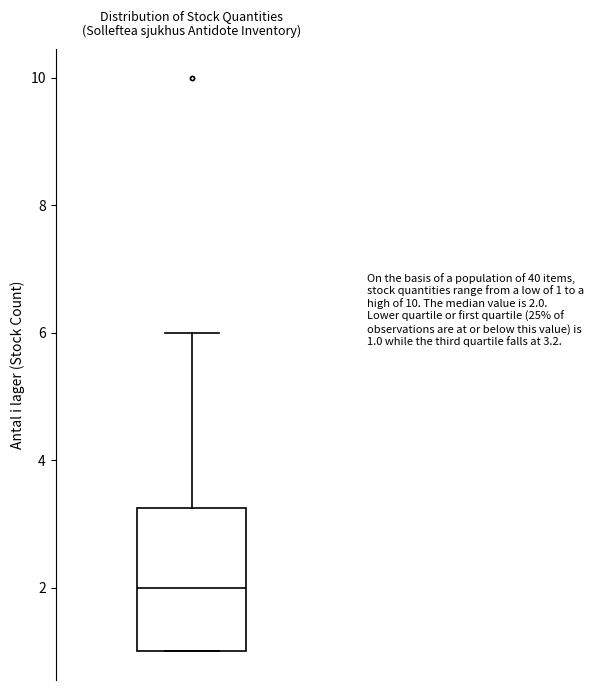

Read this box plot against the y-axis: the position of the median line, the range covered by the box, and the ends of both whiskers. The values are not printed on the chart, so give them approximately, as read against the axis.

median 2.0, box 1.0 to 3.2, whiskers 1.0 to 6.0